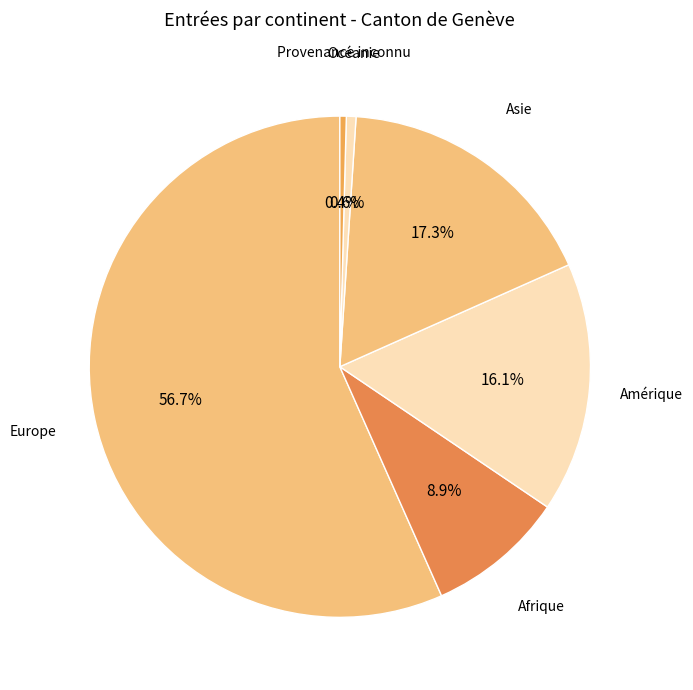

Is it true that Océanie is 1% of the pie?

True